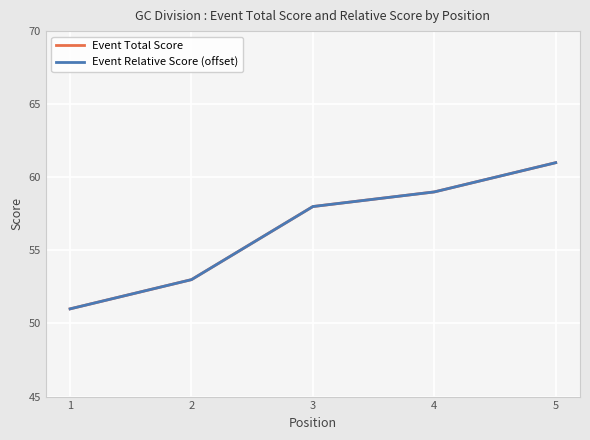

Is this an area chart (filled region under the line)?

No